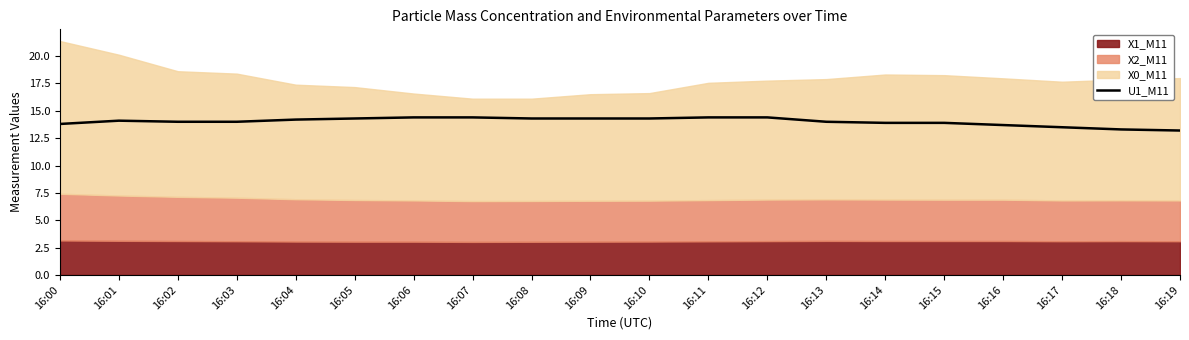

How many lines are shown in the chart?

1